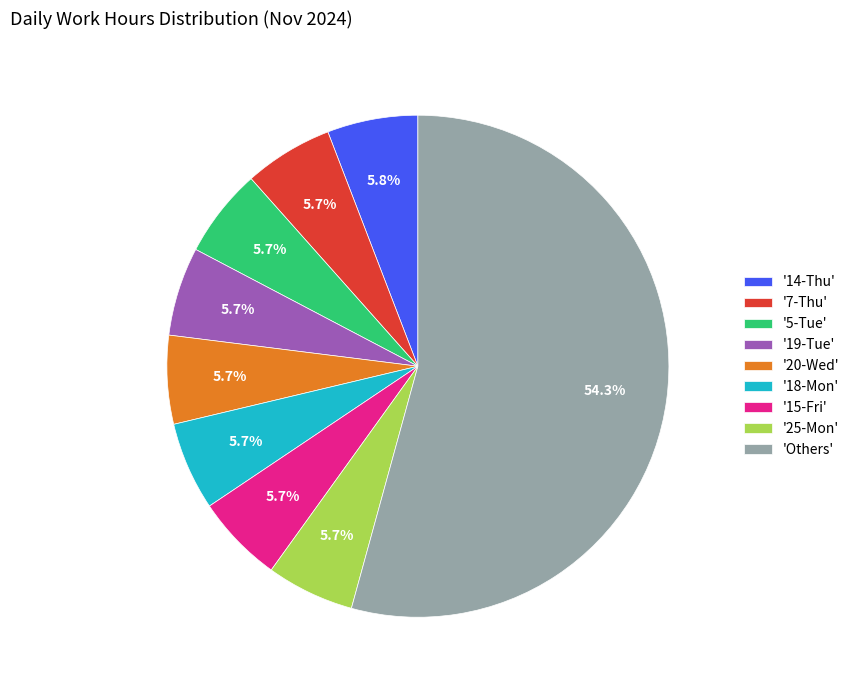

Is the sum of '14-Thu' and '7-Thu' greater than half?

No